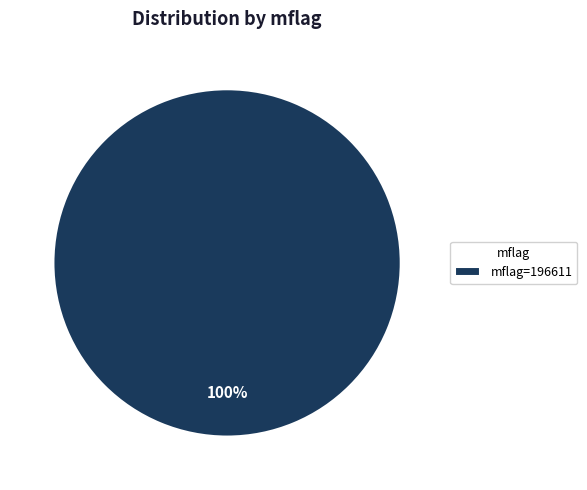

Is it true that mflag=196611 is 87% of the pie?

False